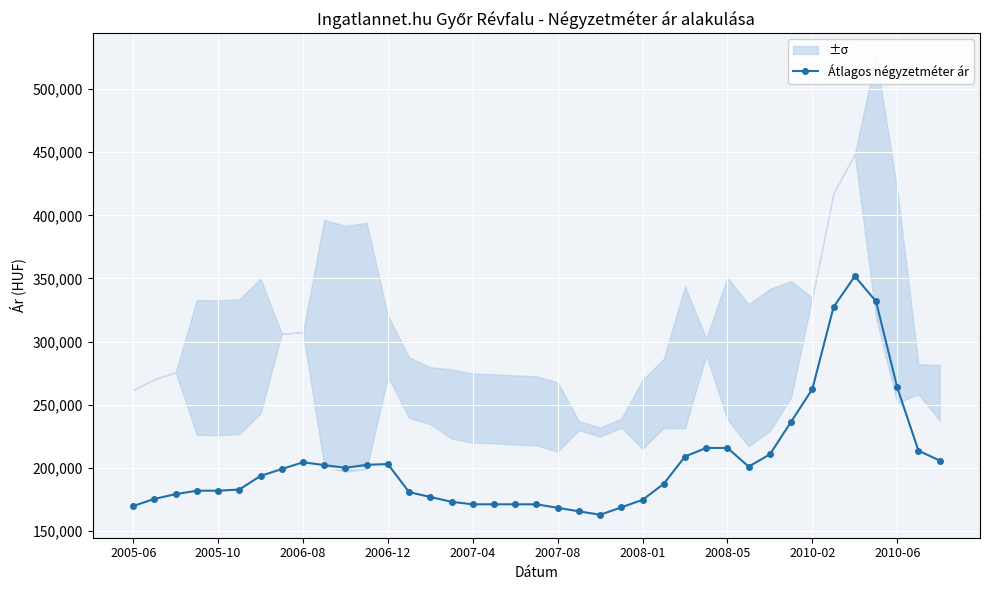

True or false: Átlagos négyzetméter ár has more than 0 points higher than both neighbors.

True